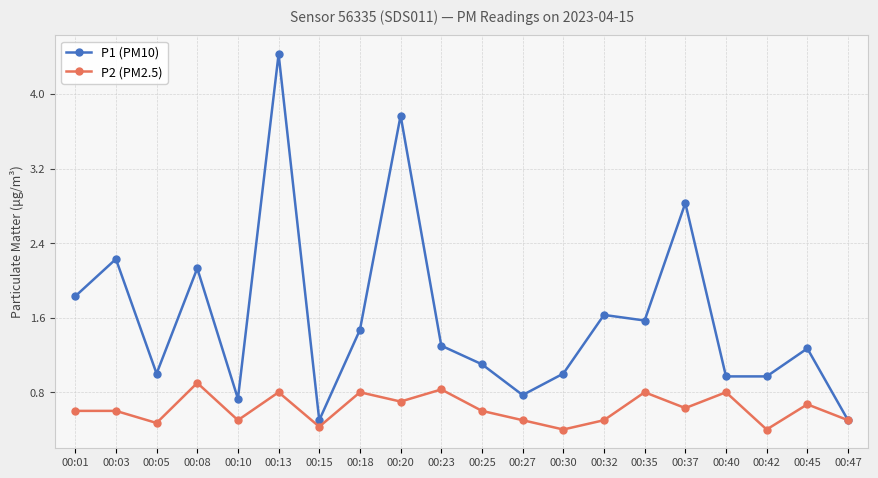

At which category does P1 (PM10) reach its first local peak?

00:03